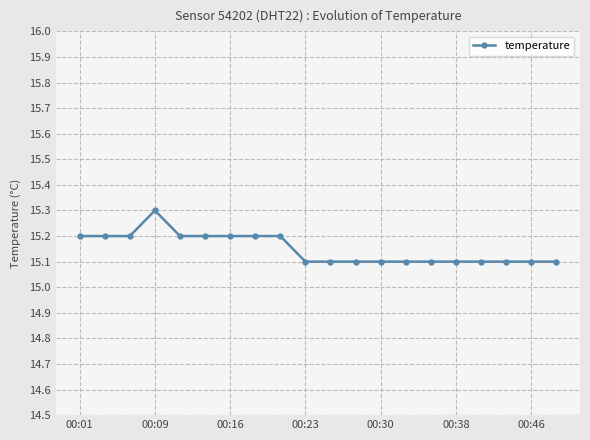

What is the difference between the maximum and second lowest values?

0.2